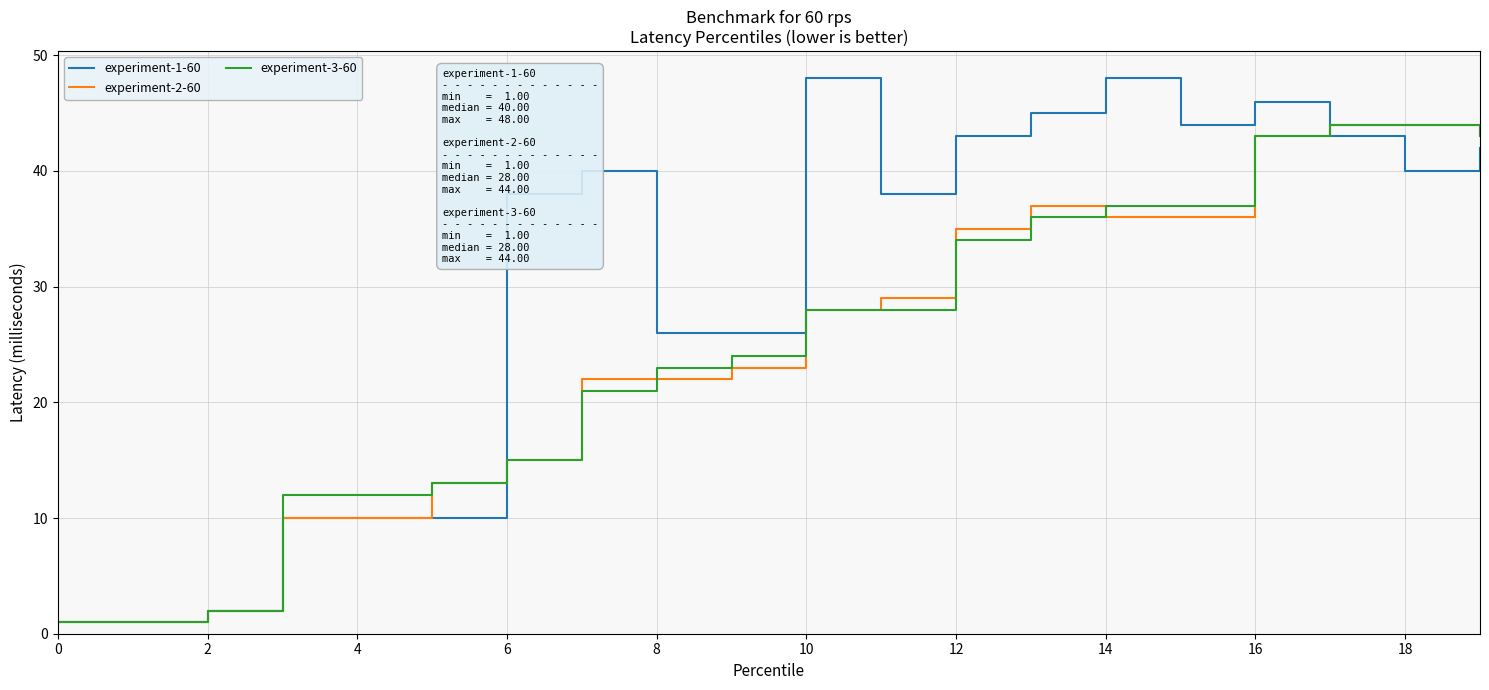

Which series has the widest spread of values?

experiment-1-60